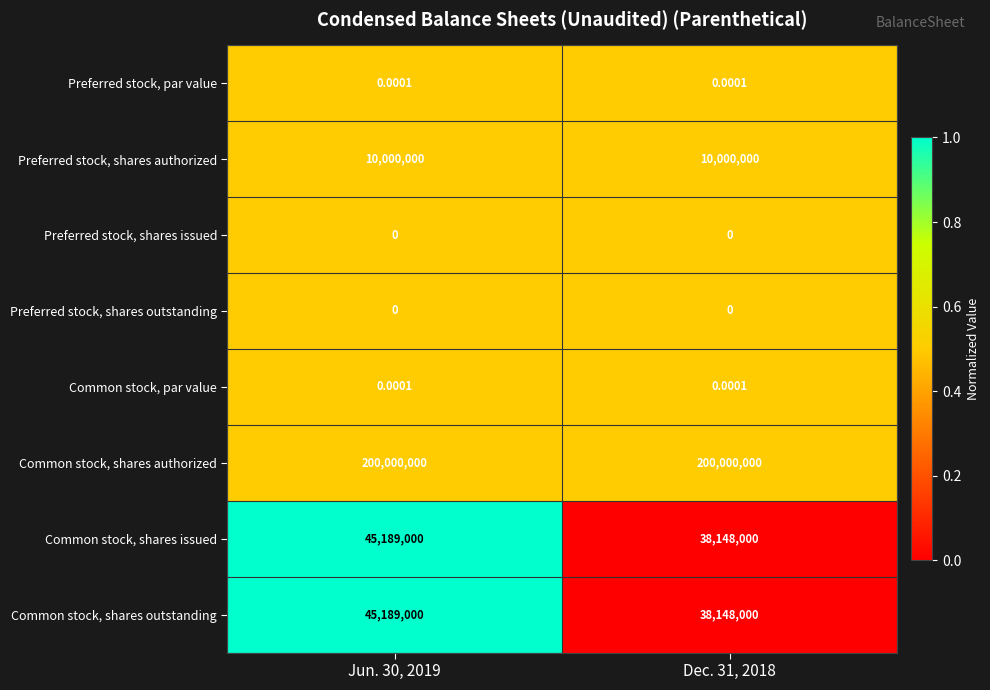

Is the value of Common stock, shares issued at Dec. 31, 2018 greater than the value of Common stock, shares outstanding at Jun. 30, 2019?

No